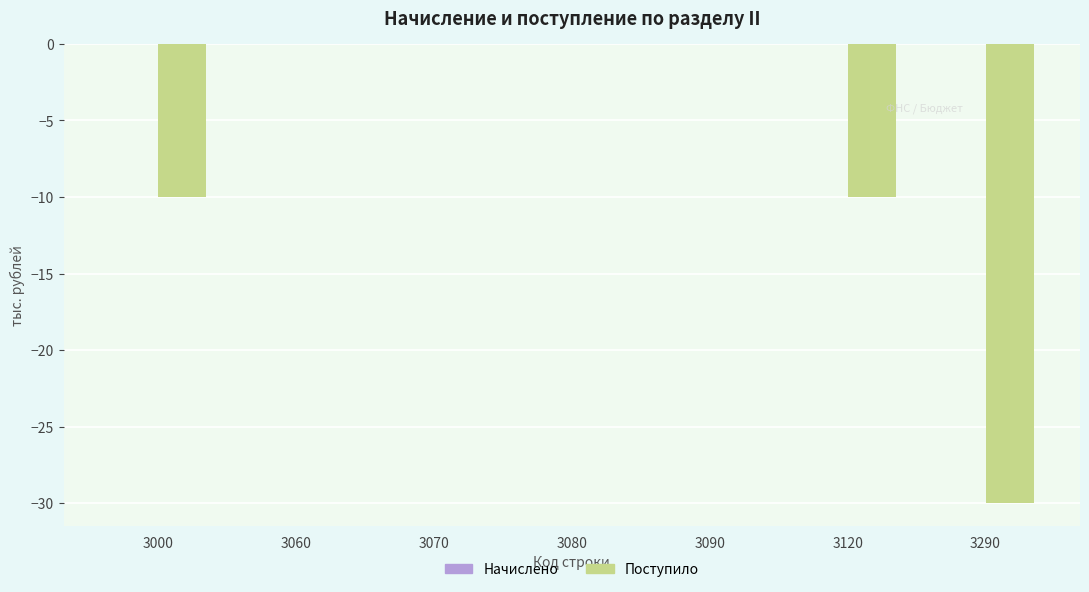

Reading right to left, what are all the values shown in this chart?

3290=-30	3120=-10	3090=0	3080=0	3070=0	3060=0	3000=-10